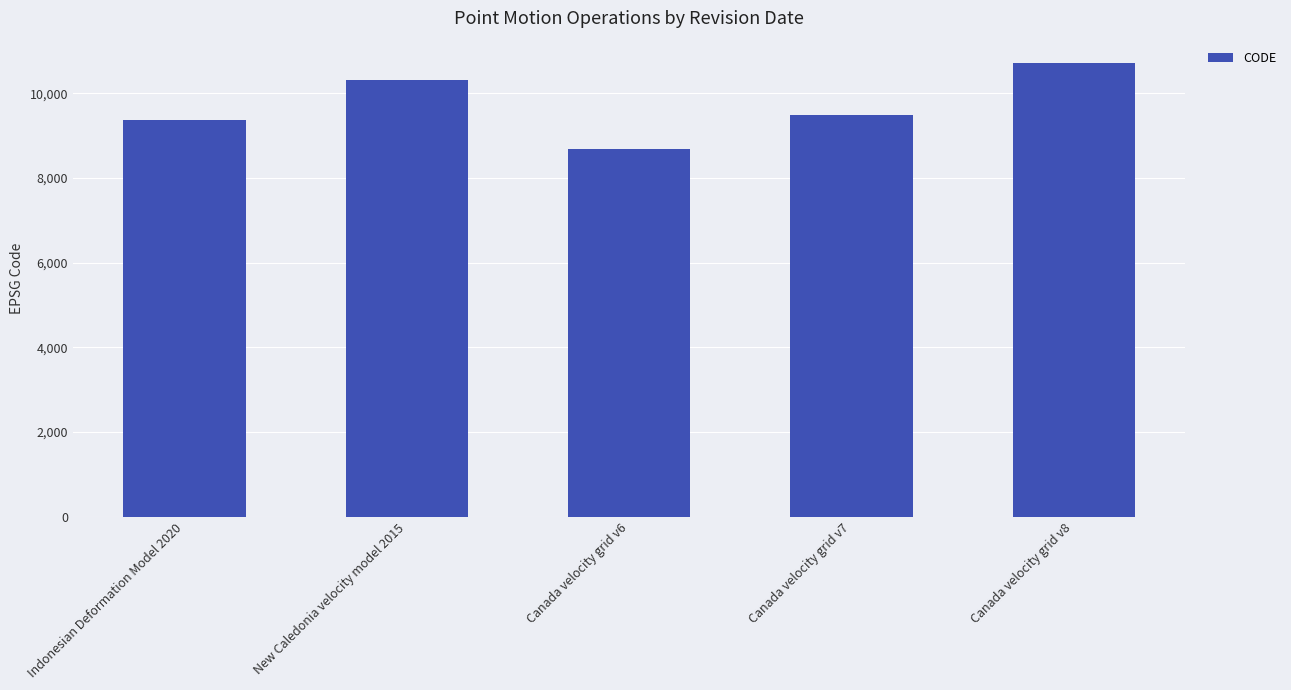

True or false: the data shows 14790 at New Caledonia velocity model 2015.

False